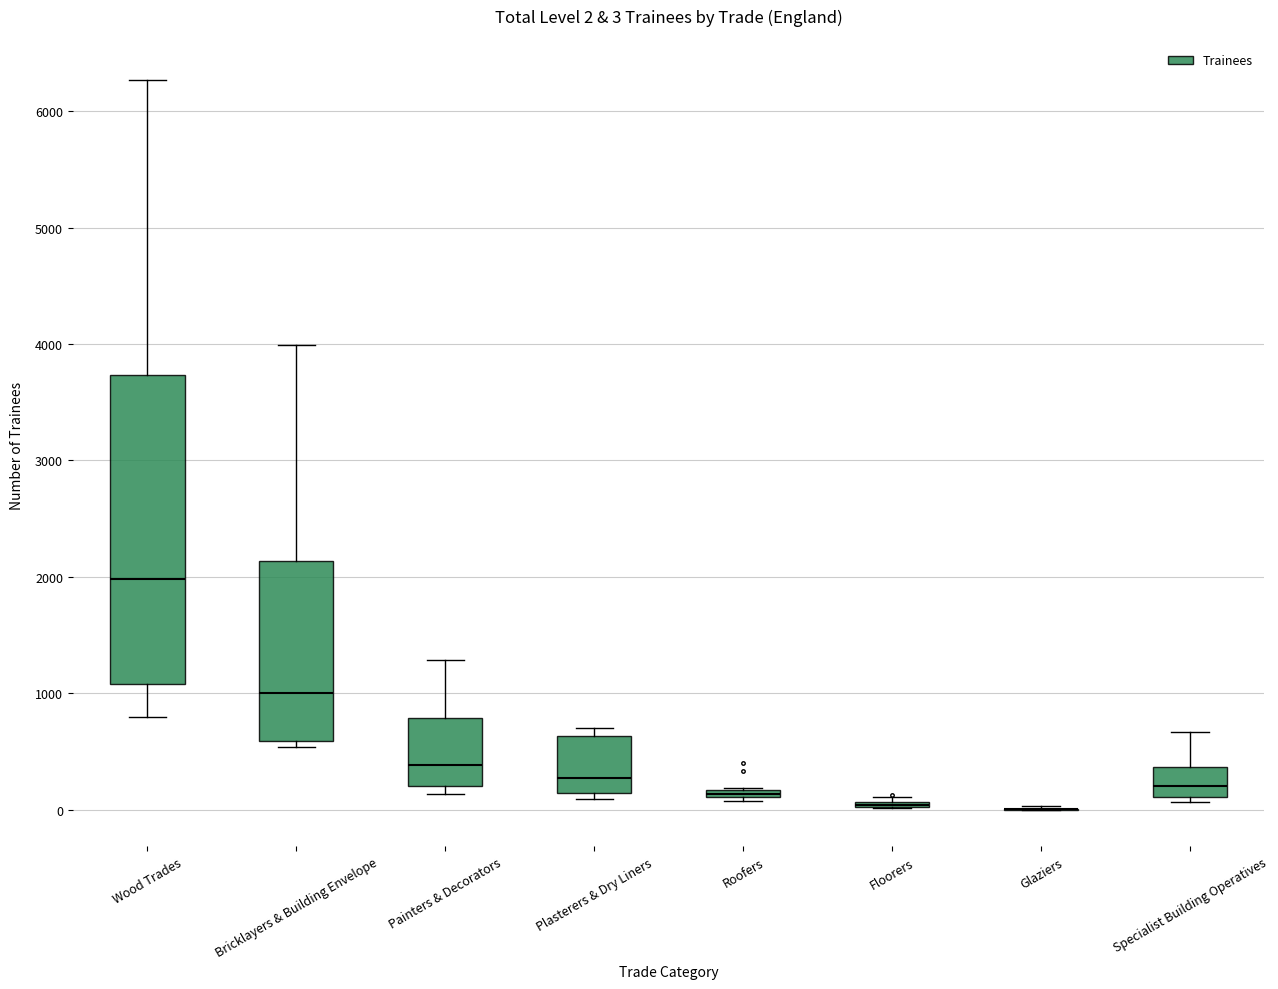

Which box is the tallest, from its lower edge to its upper edge?

Wood Trades